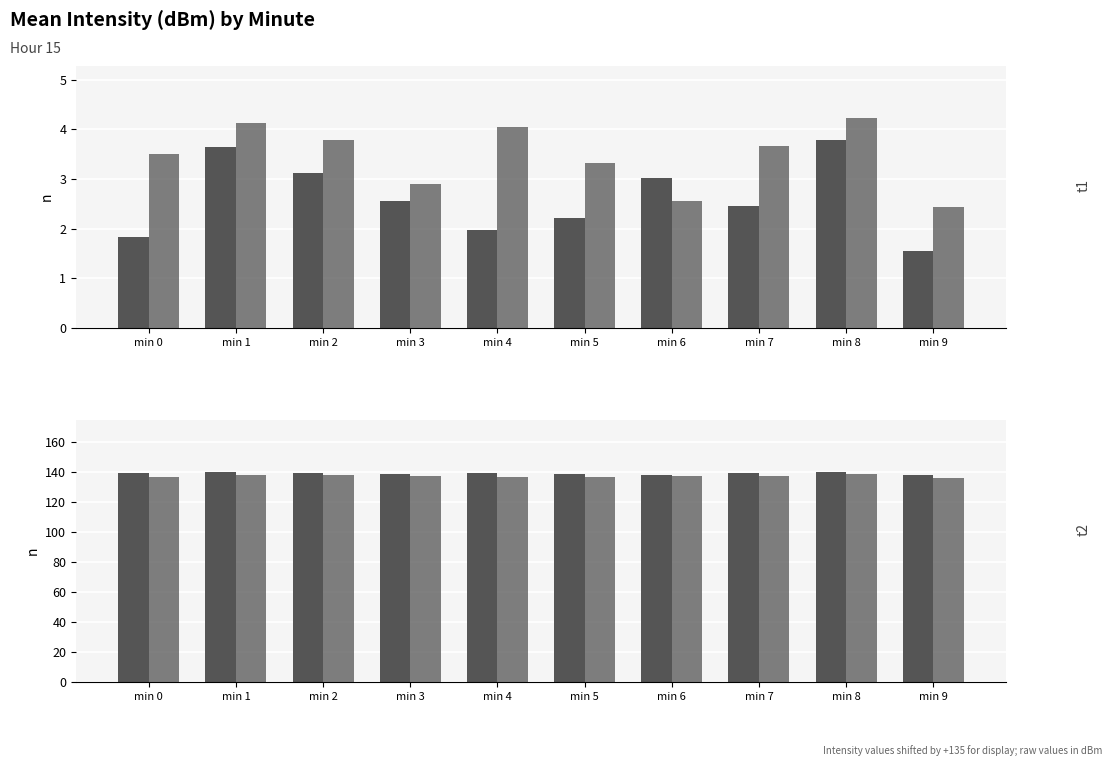

List the labels in order of Segment A value, largest first.

min 8, min 1, min 4, min 2, min 7, min 0, min 5, min 3, min 6, min 9